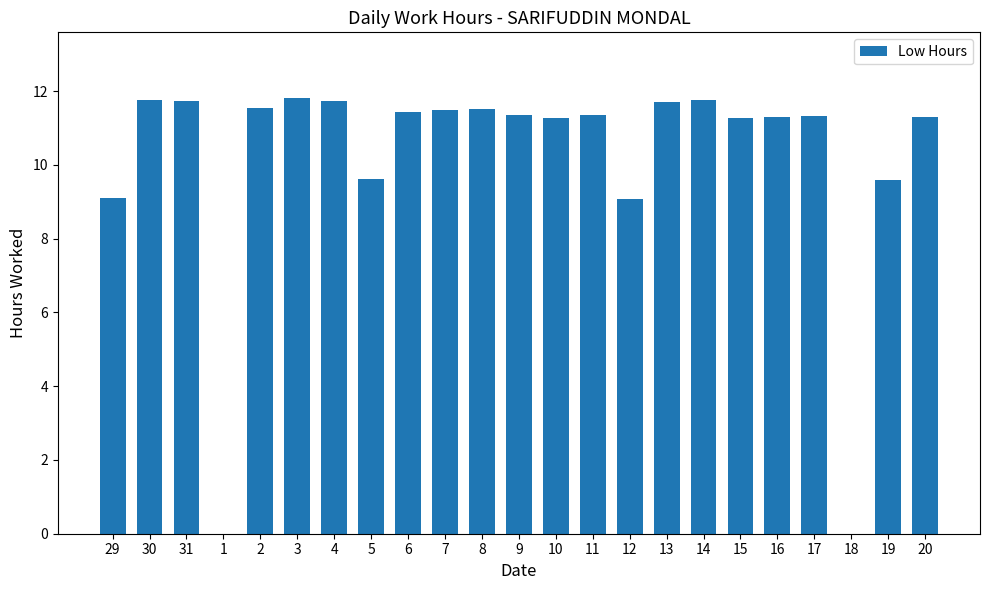

What is the change in value from 30 to 12?

-2.7